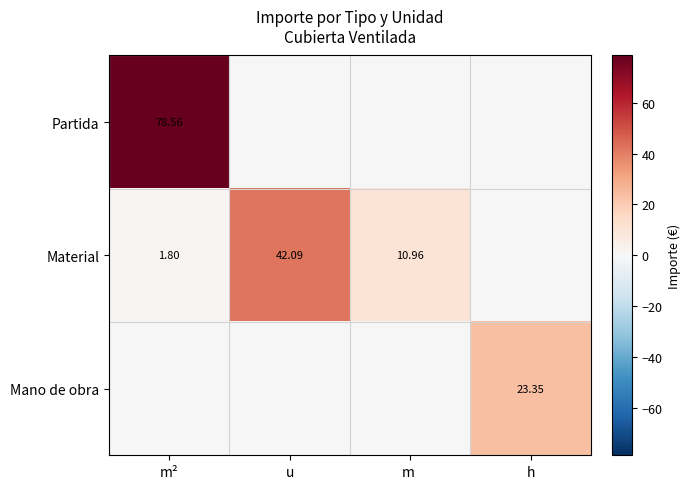

Which has a higher value, h or m ?

h